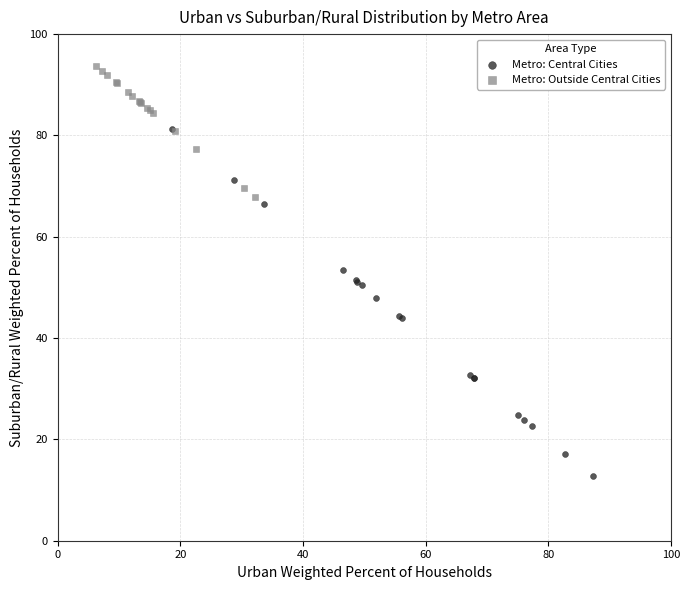

Which series contains the highest Y value?

Metro: Outside Central Cities